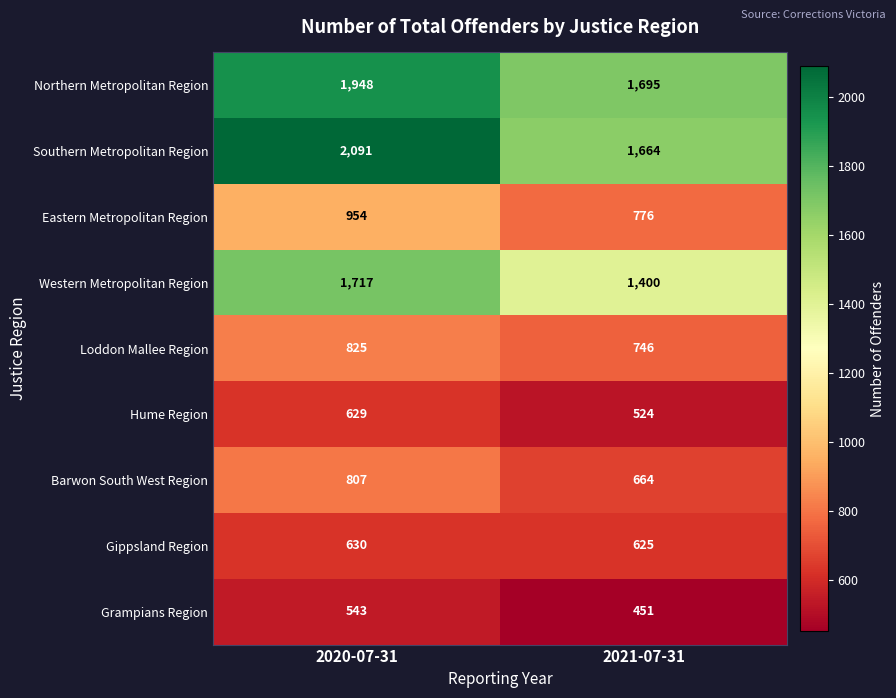

The value of Gippsland Region at 2021-07-31 is 625. True or false?

True